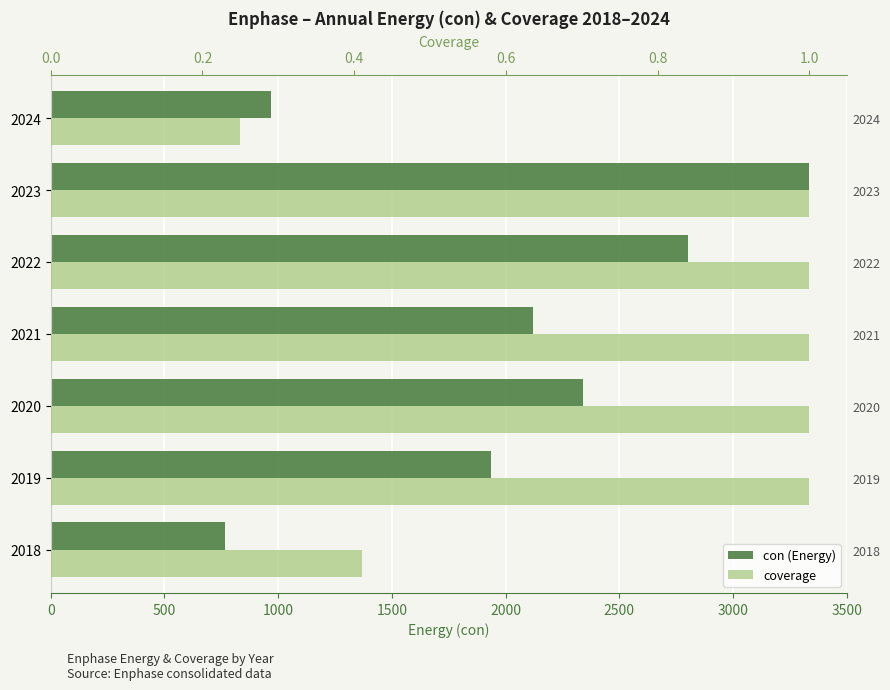

What is the approximate value of coverage at 500?

1.0